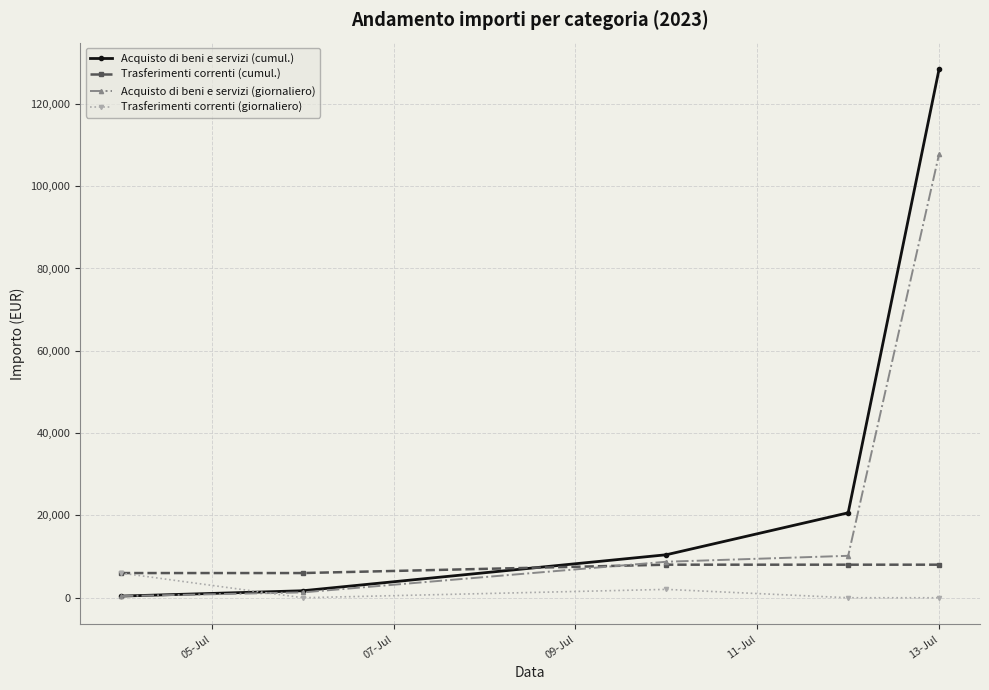

What is the average value of the Acquisto di beni e servizi (giornaliero) series?

25691.4